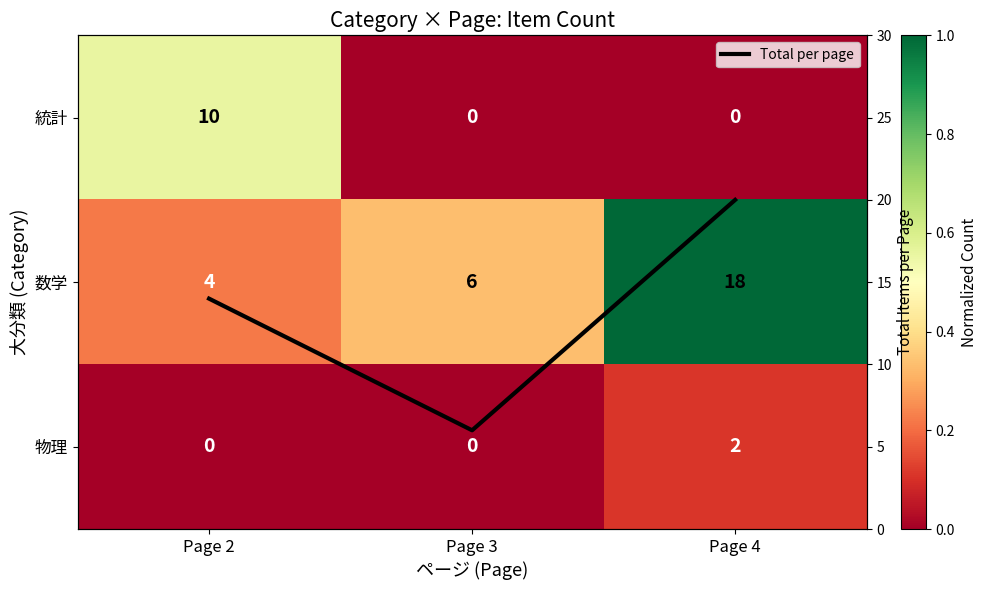

Which category has the highest value across all series?

Page 4